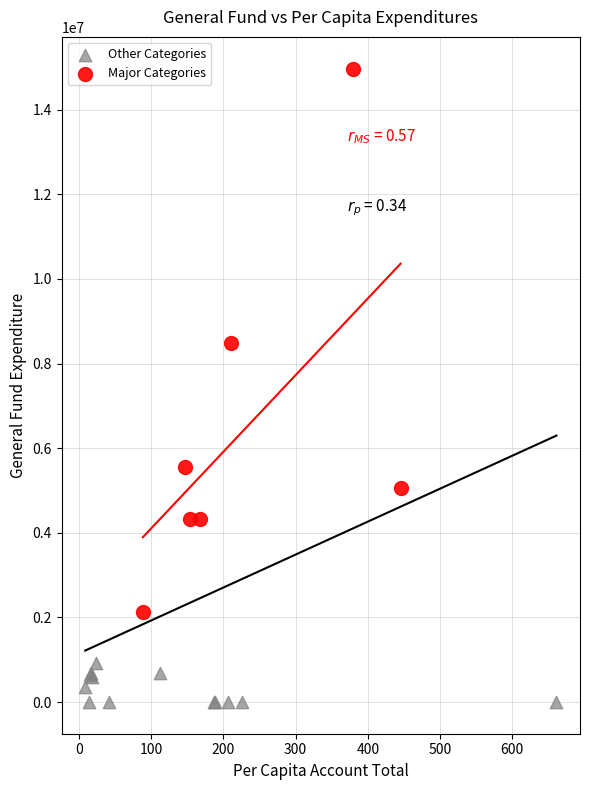

Which series contains the highest Y value?

Major Categories